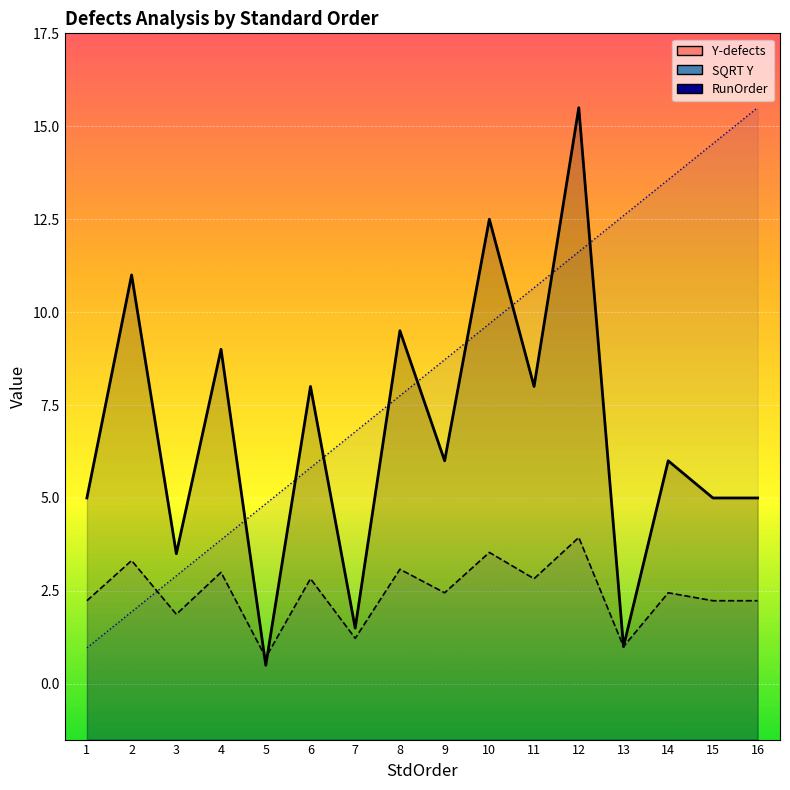

What is the average value of the Y-defects series?

6.7